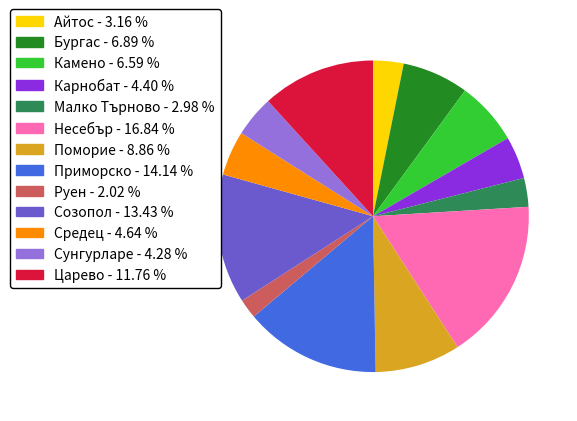

Which has a higher value, Созопол or Царево?

Созопол